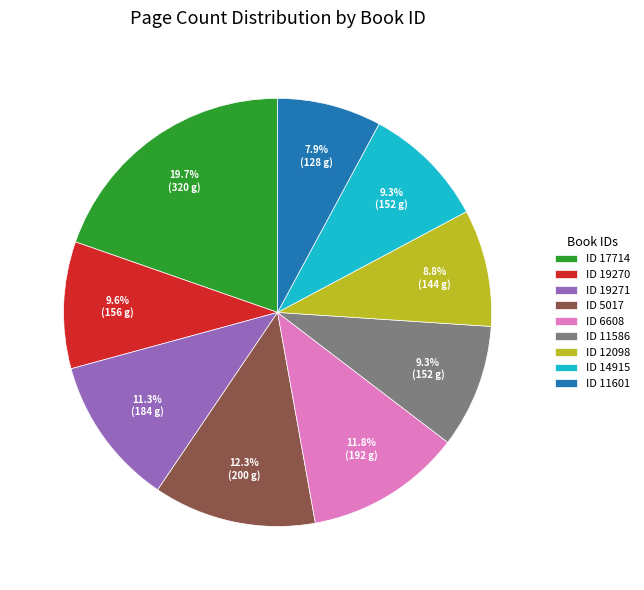

Is there any slice that represents more than half of the pie?

No